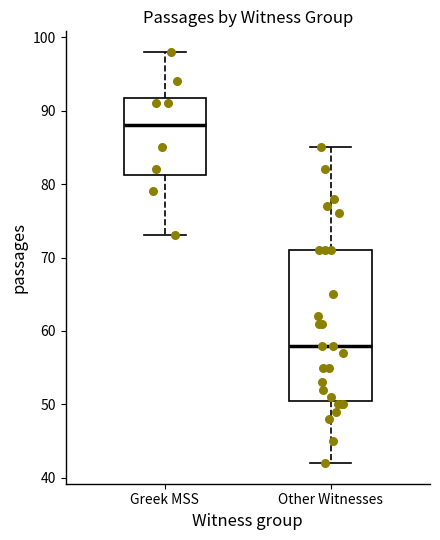

Reading left to right, read every box against the y-axis: the position of its median line, the range the box covers, and the ends of its whiskers. The values are not printed on the chart, so give them approximately, as read against the axis.

Greek MSS: median 88, box 81 to 92, whiskers 73 to 98
Other Witnesses: median 58, box 51 to 71, whiskers 42 to 85